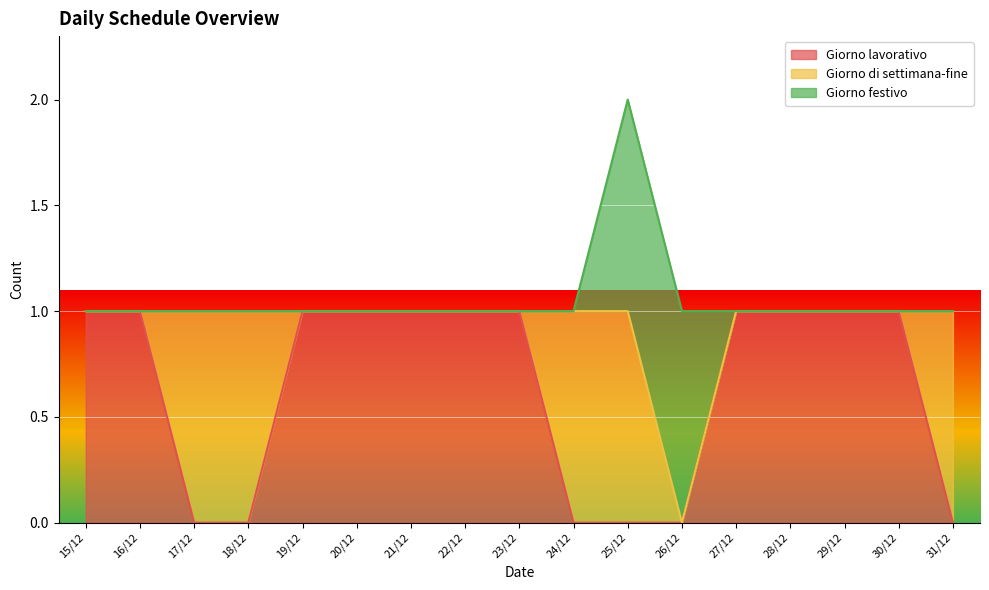

The Giorno lavorativo series shows 1 at 22/12. True or false?

True